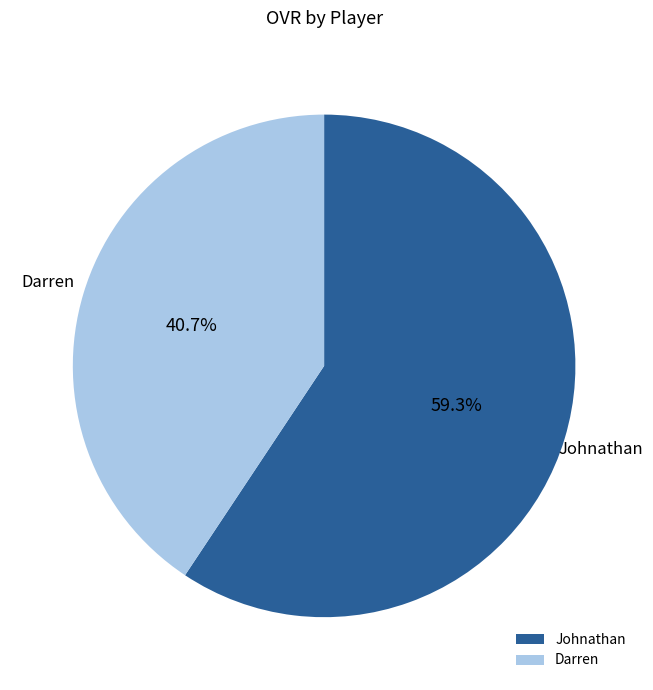

Is it true that Darren is 51% of the pie?

False